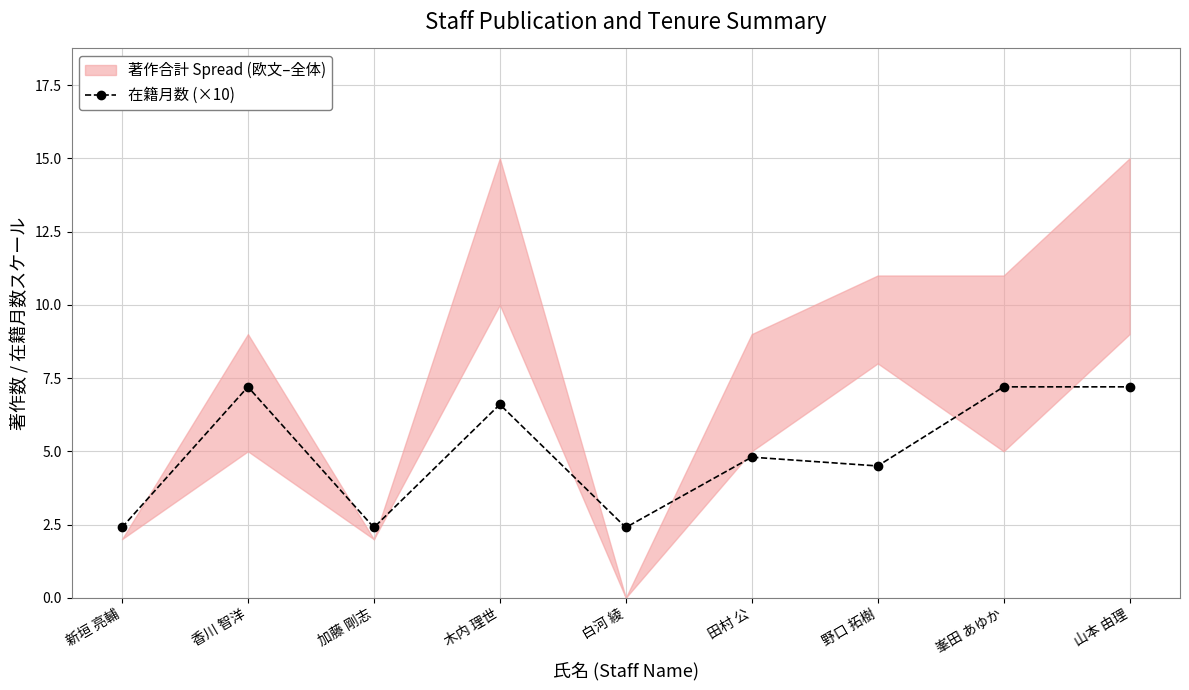

At which category does the data reach its first local valley?

加藤 剛志